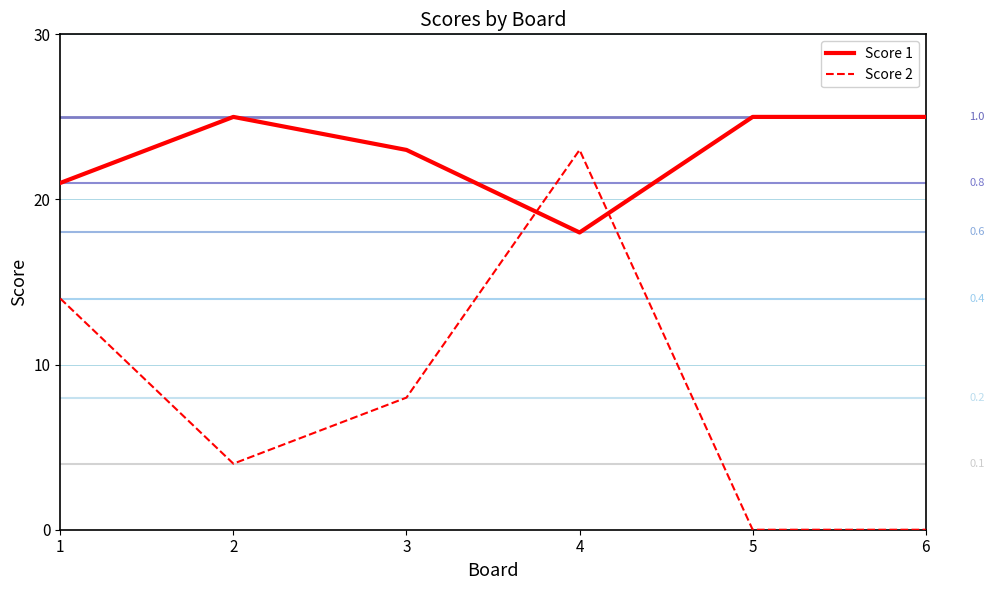

Which label corresponds to the largest value in the chart?

2